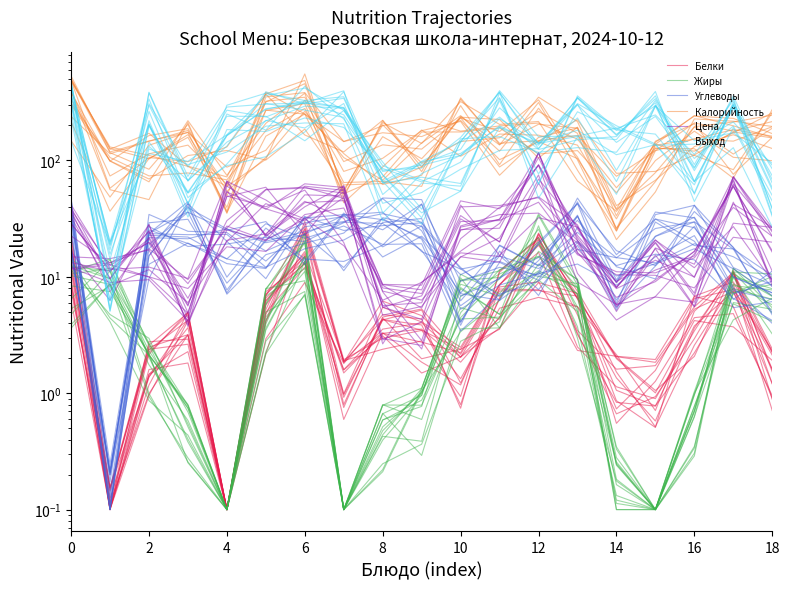

Which has a higher value, 13 or 12?

12